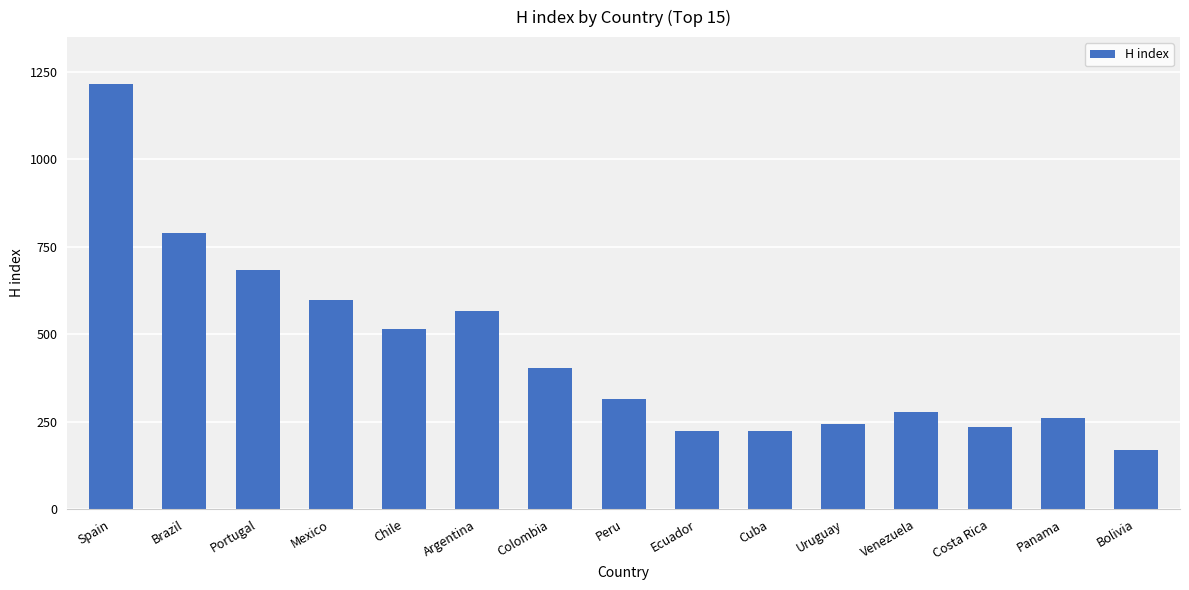

What is the change in value from Spain to Panama?

-955